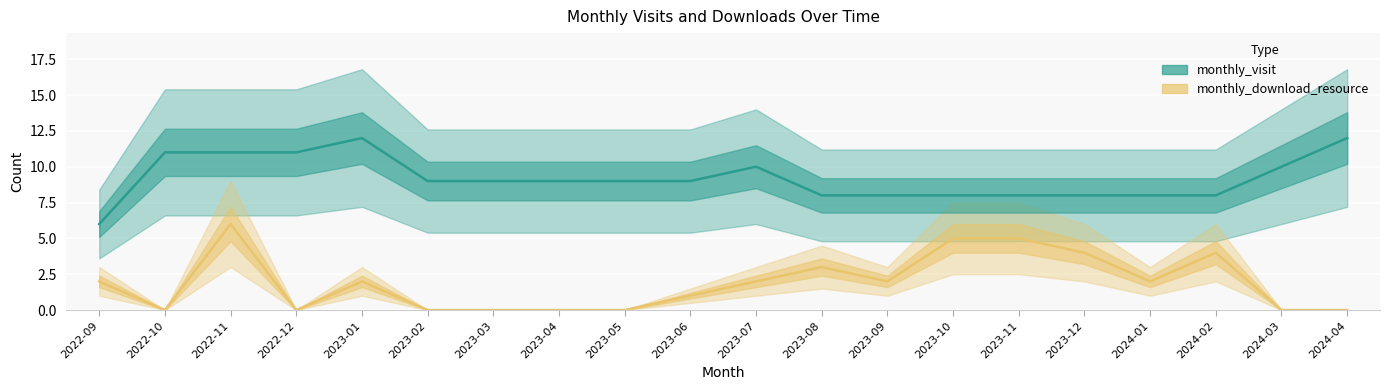

Count the number of categories in the chart.

20